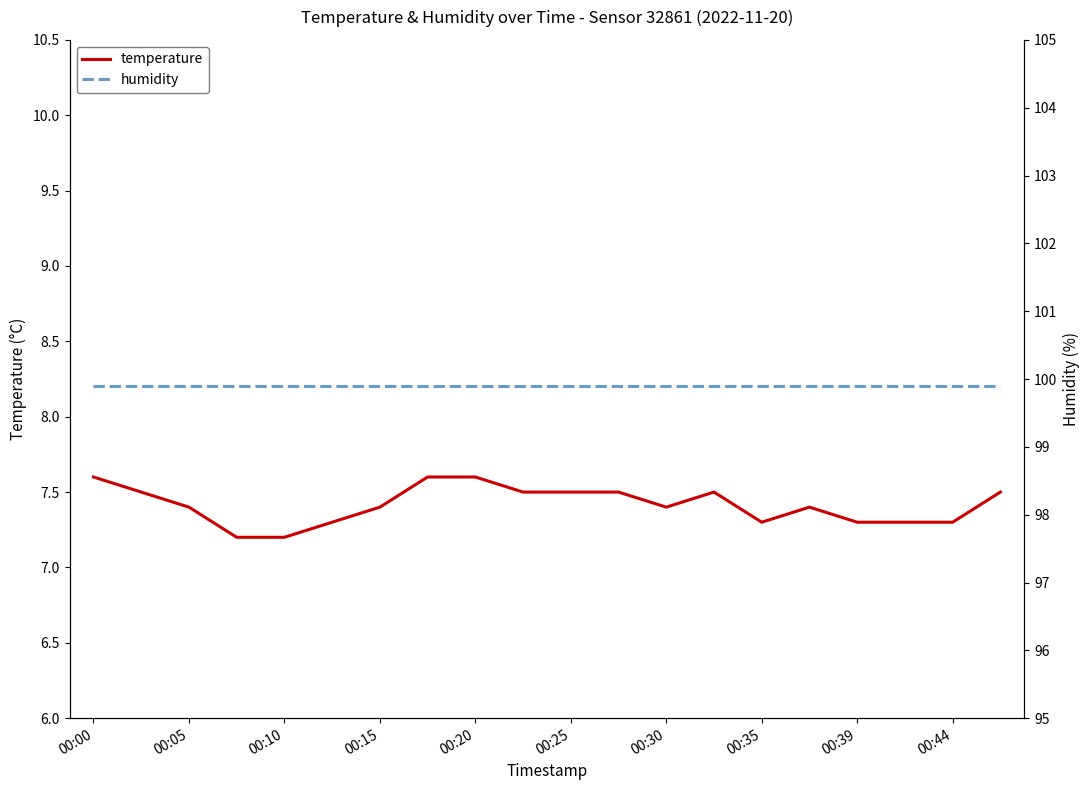

What is the greatest value displayed?

99.9